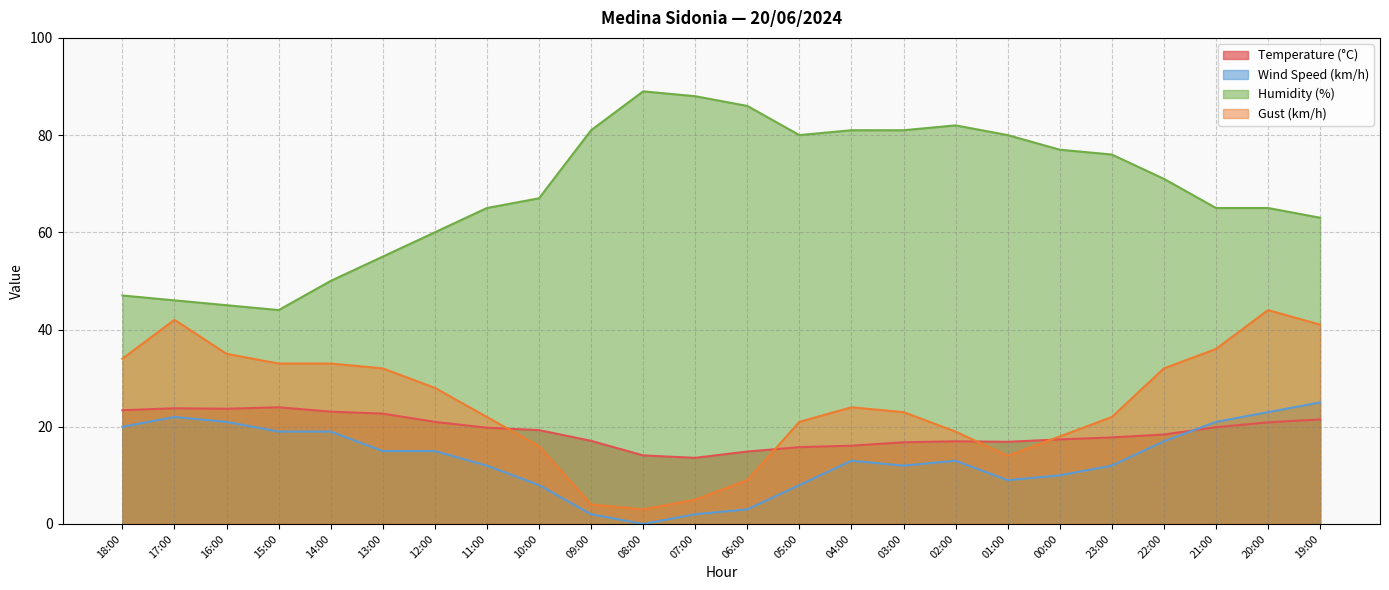

What is the sum of all Temperature (°C) values?

459.0